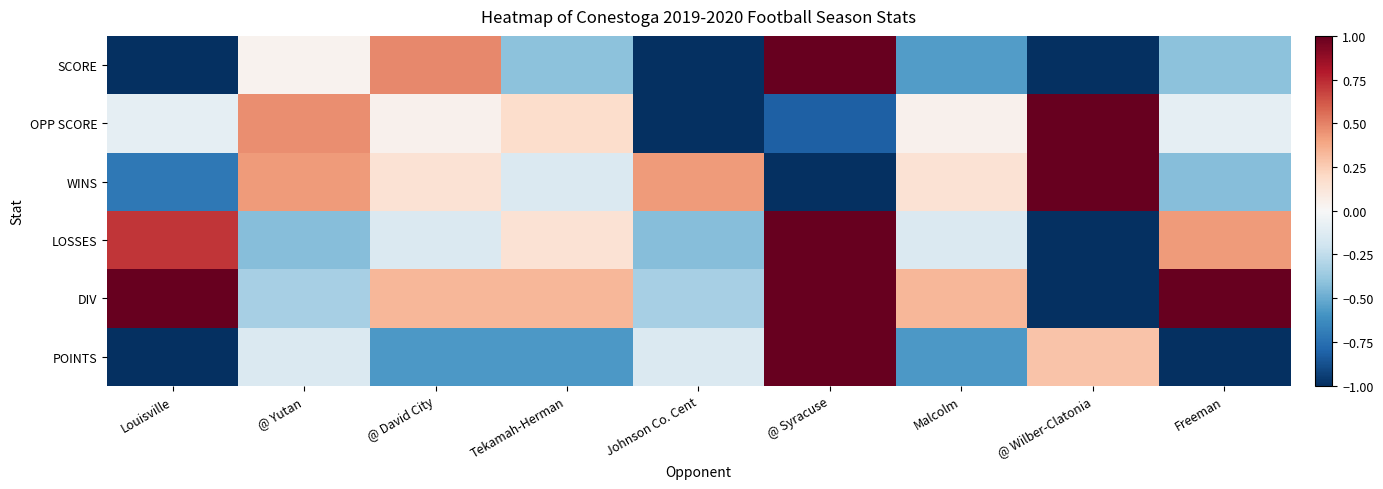

Reading left to right, list all the values displayed in this chart.

SCORE: Louisville=-1.0	@ Yutan=0.0	@ David City=0.5	Tekamah-Herman=-0.4	Johnson Co. Cent=-1.0	@ Syracuse=1.0	Malcolm=-0.6	@ Wilber-Clatonia=-1.0	Freeman=-0.4
OPP SCORE: Louisville=-0.1	@ Yutan=0.5	@ David City=0.0	Tekamah-Herman=0.2	Johnson Co. Cent=-1.0	@ Syracuse=-0.8	Malcolm=0.0	@ Wilber-Clatonia=1.0	Freeman=-0.1
WINS: Louisville=-0.7	@ Yutan=0.4	@ David City=0.1	Tekamah-Herman=-0.1	Johnson Co. Cent=0.4	@ Syracuse=-1.0	Malcolm=0.1	@ Wilber-Clatonia=1.0	Freeman=-0.4
LOSSES: Louisville=0.7	@ Yutan=-0.4	@ David City=-0.1	Tekamah-Herman=0.1	Johnson Co. Cent=-0.4	@ Syracuse=1.0	Malcolm=-0.1	@ Wilber-Clatonia=-1.0	Freeman=0.4
DIV: Louisville=1.0	@ Yutan=-0.3	@ David City=0.3	Tekamah-Herman=0.3	Johnson Co. Cent=-0.3	@ Syracuse=1.0	Malcolm=0.3	@ Wilber-Clatonia=-1.0	Freeman=1.0
POINTS: Louisville=-1.0	@ Yutan=-0.1	@ David City=-0.6	Tekamah-Herman=-0.6	Johnson Co. Cent=-0.1	@ Syracuse=1.0	Malcolm=-0.6	@ Wilber-Clatonia=0.3	Freeman=-1.0